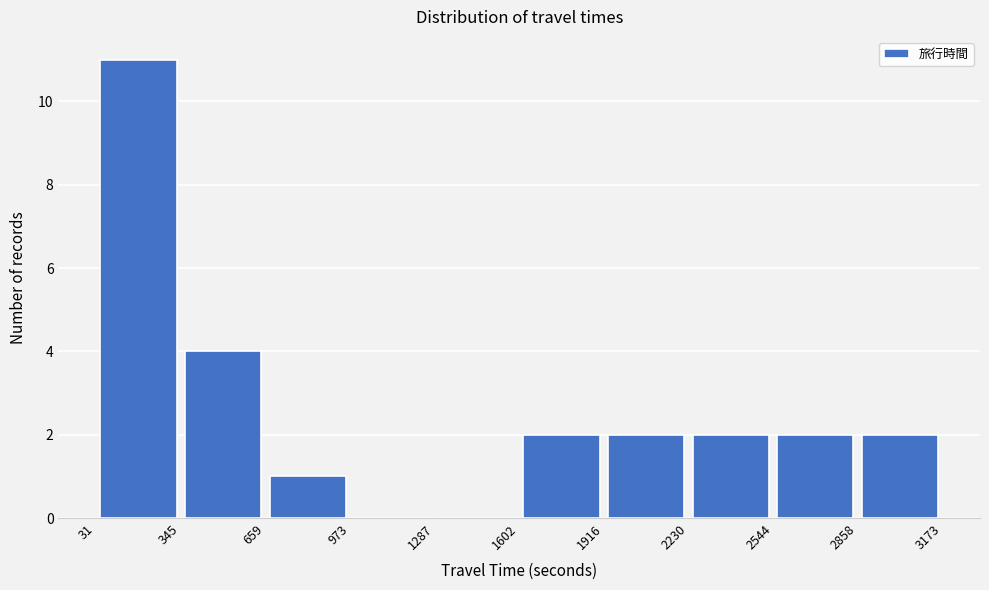

What is the height of the bar covering 31 to 345 on the x-axis? The values are not printed on the chart, so give them approximately, as read against the axis.

11